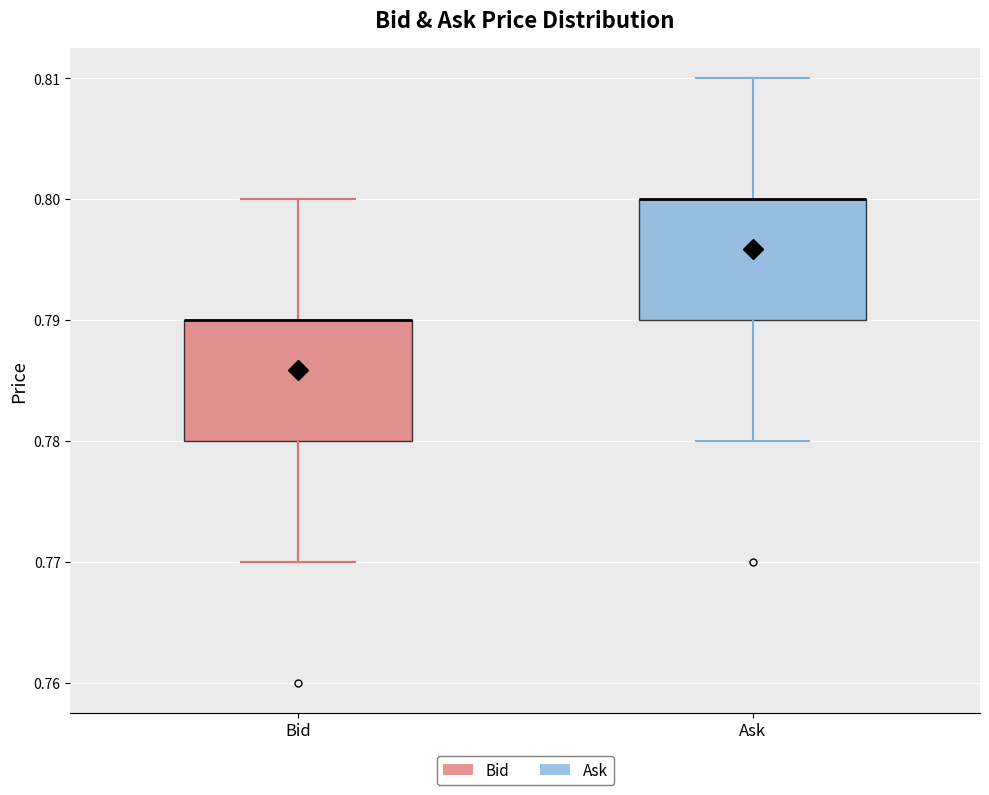

Reading left to right, read every box against the y-axis: the position of its median line, the range the box covers, and the ends of its whiskers. The values are not printed on the chart, so give them approximately, as read against the axis.

Bid: median 0.79 (drawn on the box's upper edge), box 0.78 to 0.79, whiskers 0.77 to 0.80
Ask: median 0.80 (drawn on the box's upper edge), box 0.79 to 0.80, whiskers 0.78 to 0.81